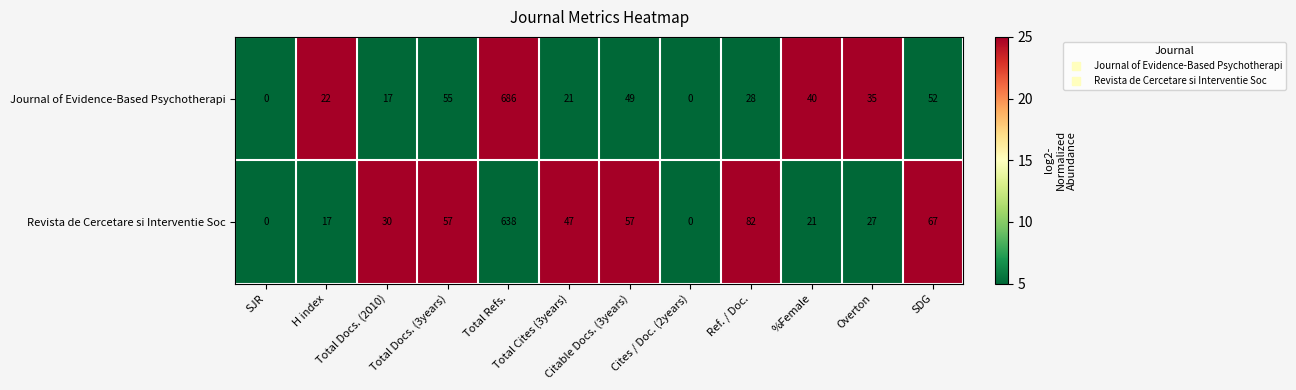

List the series in order of their overall mean, lowest first.

Journal of Evidence-Based Psychotherapi, Revista de Cercetare si Interventie Soc